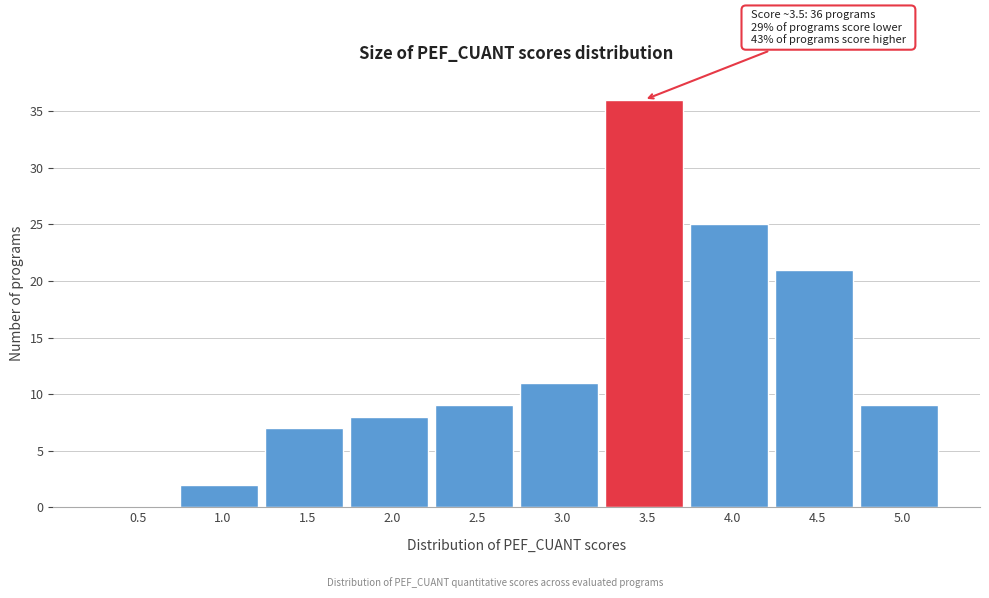

Reading right to left, what are all the values shown in this chart?

5.0=9	4.5=21	4.0=25	3.5=36	3.0=11	2.5=9	2.0=8	1.5=7	1.0=2	0.5=0